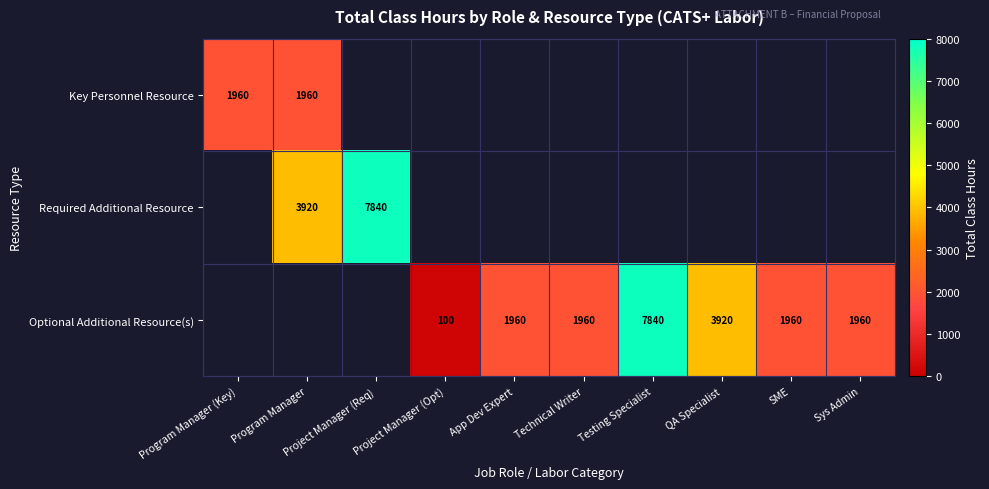

The Key Personnel Resource series shows 1960 at Program Manager. True or false?

True